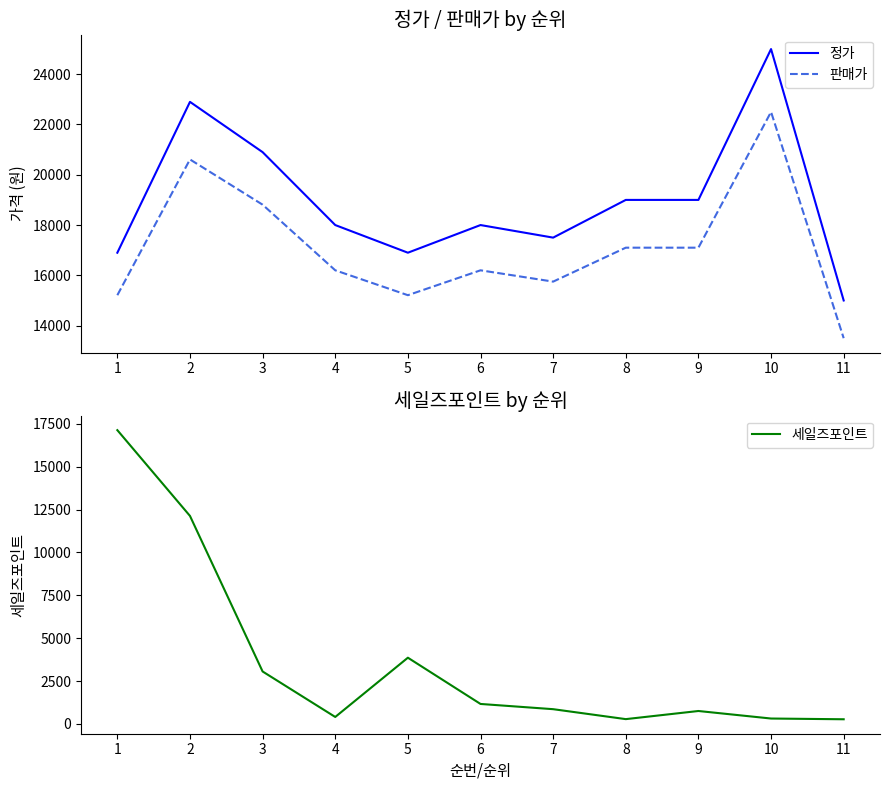

What value does the 판매가 series have at 1?

15210